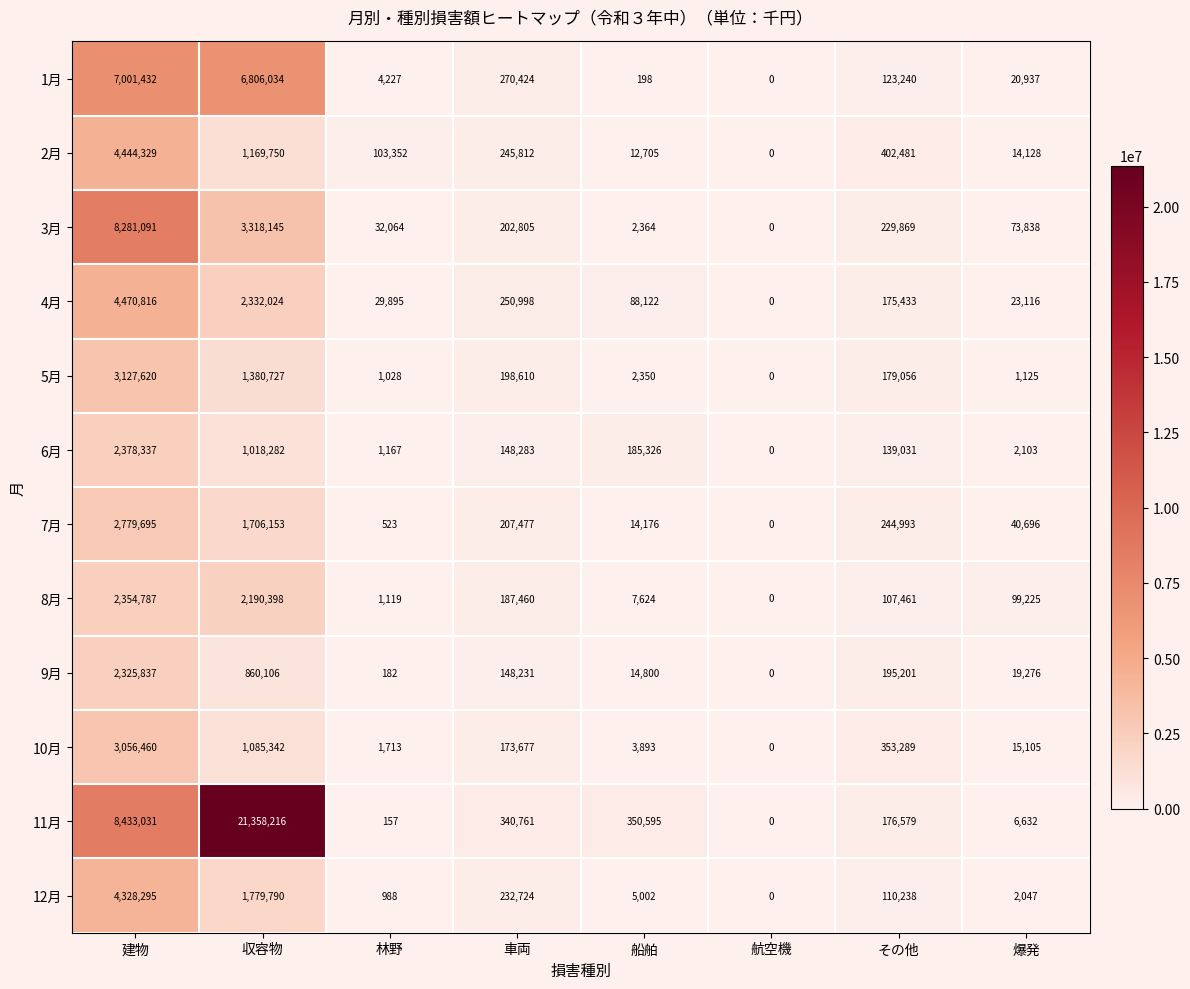

What is the difference between the highest and lowest values at 船舶?

350397